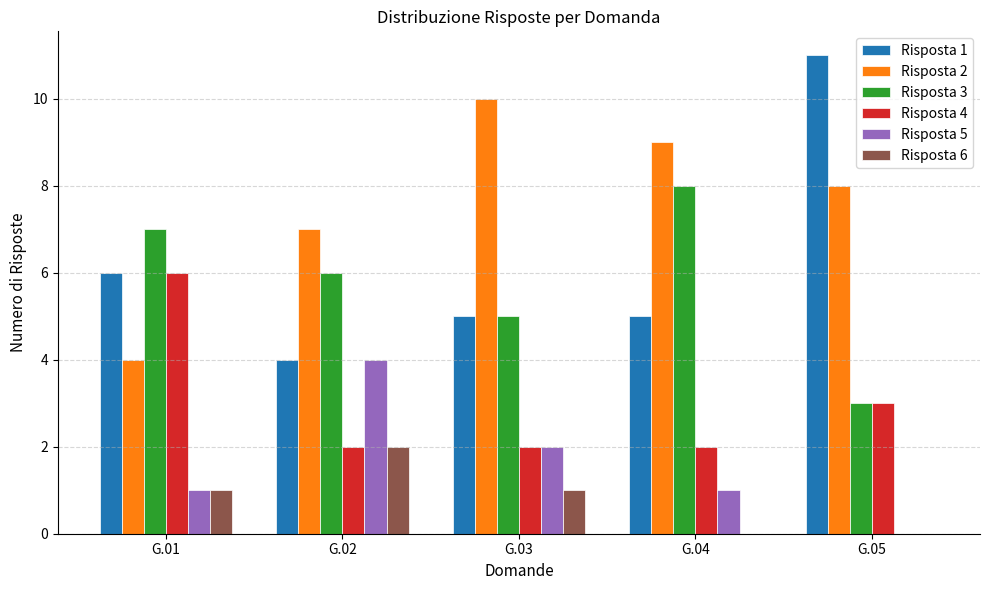

Is it true that Risposta 2 equals 3 at G.03?

False